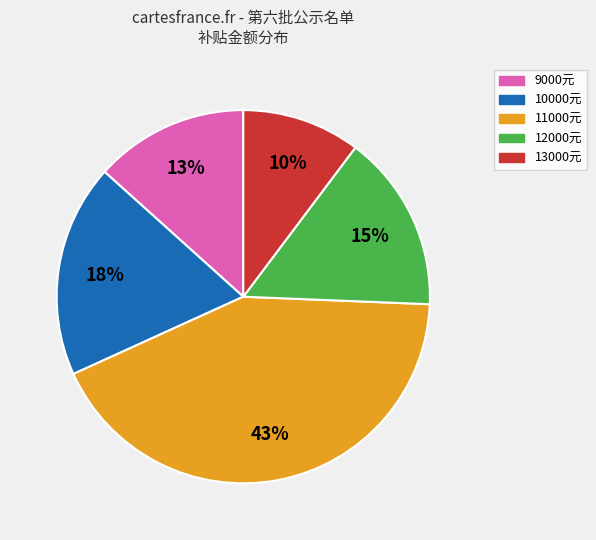

To the nearest percent, what is the average slice percentage?

20%